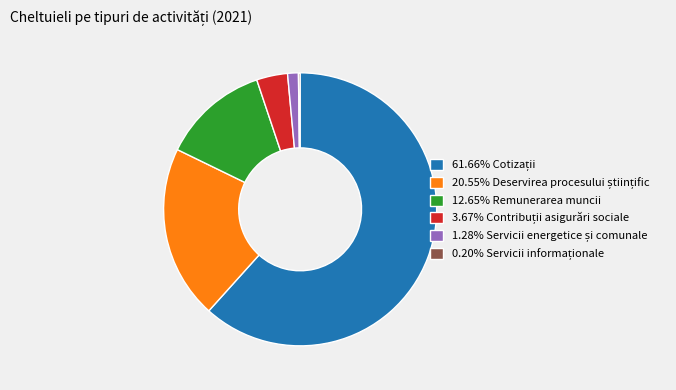

Does any single category account for the majority?

Yes